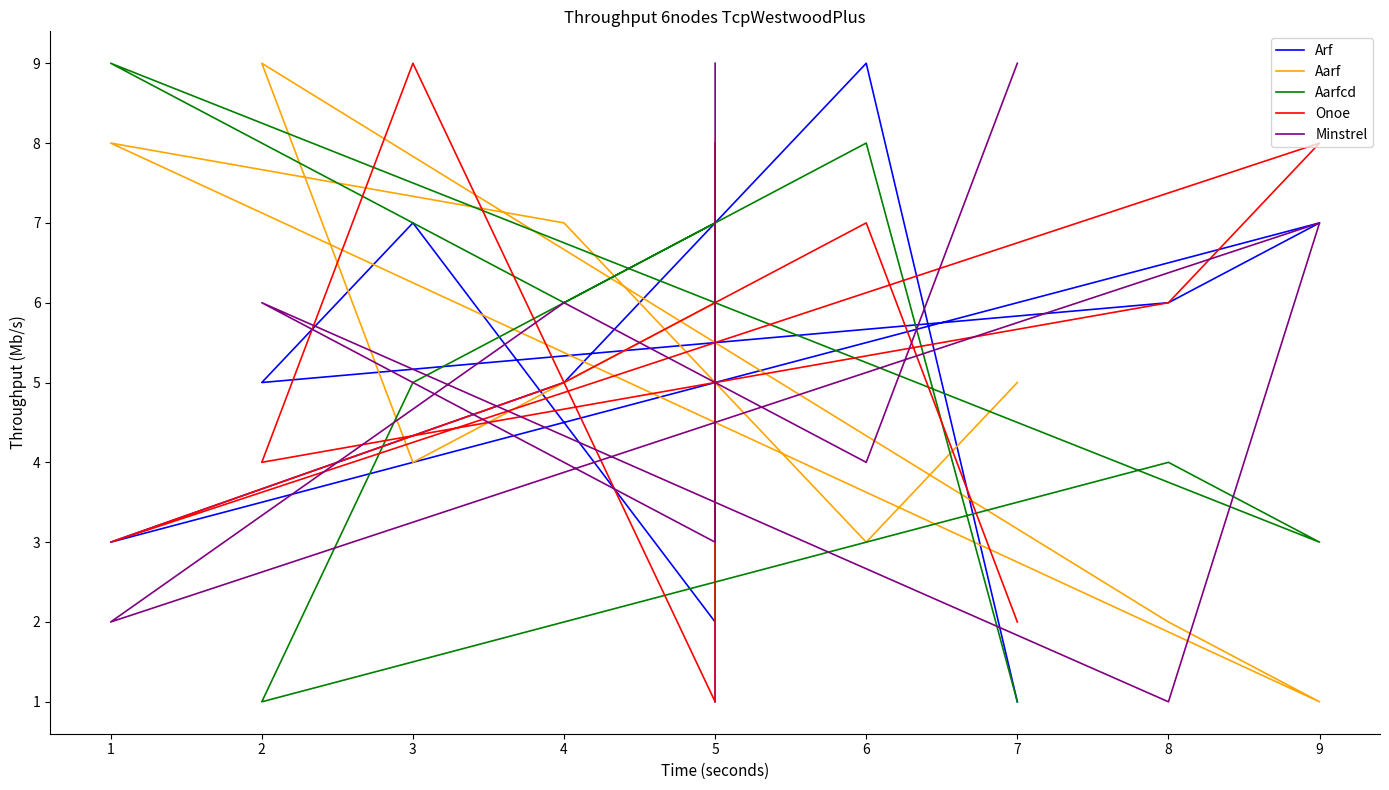

Reading left to right, list all the values displayed in this chart.

Arf: 1	9	5	3	7	6	5	7	2	1
Aarf: 5	3	7	8	1	2	9	4	6	8
Aarfcd: 1	8	6	9	3	4	1	5	7	2
Onoe: 2	7	5	3	8	6	4	9	1	8
Minstrel: 9	4	6	2	7	1	6	5	3	9